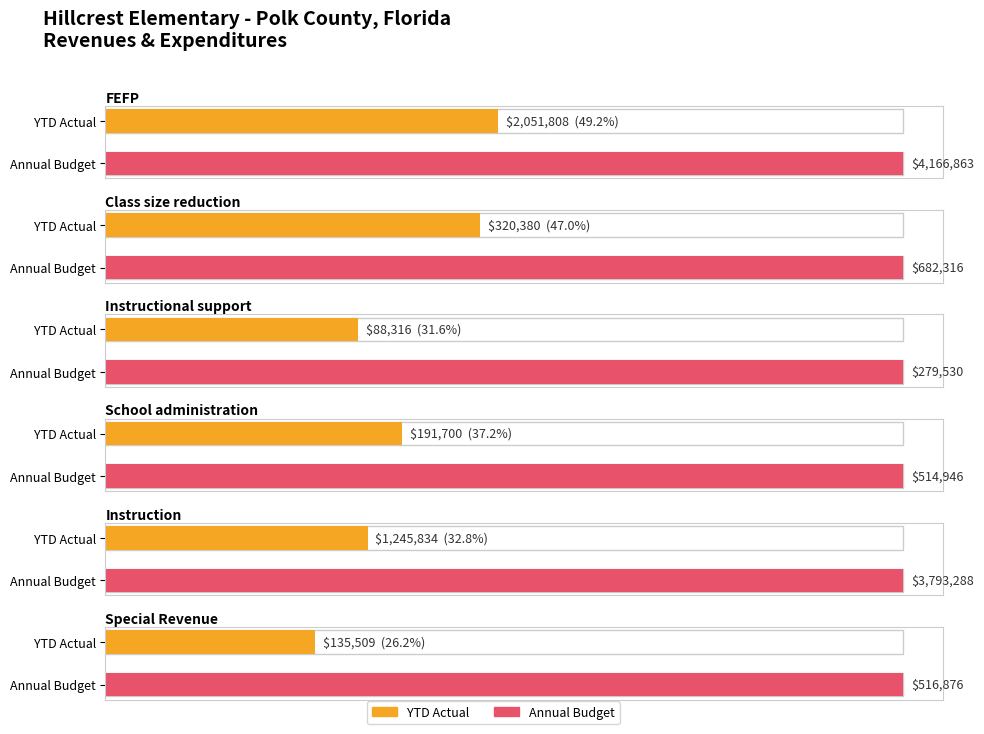

At which category is the sum across all series the highest?

FEFP